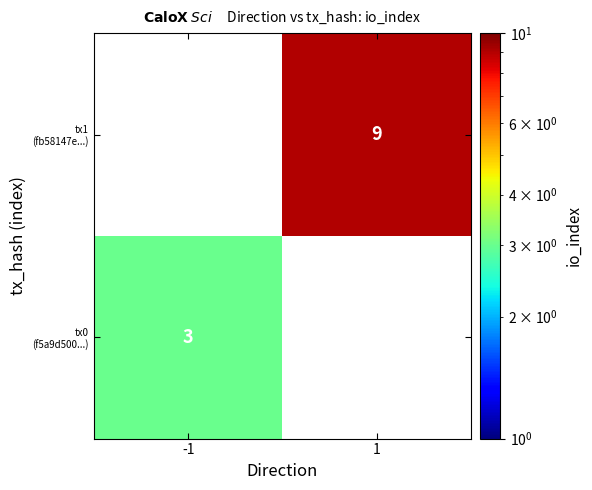

List the labels in order of tx1 (fb58147e...) value, smallest first.

-1, 1